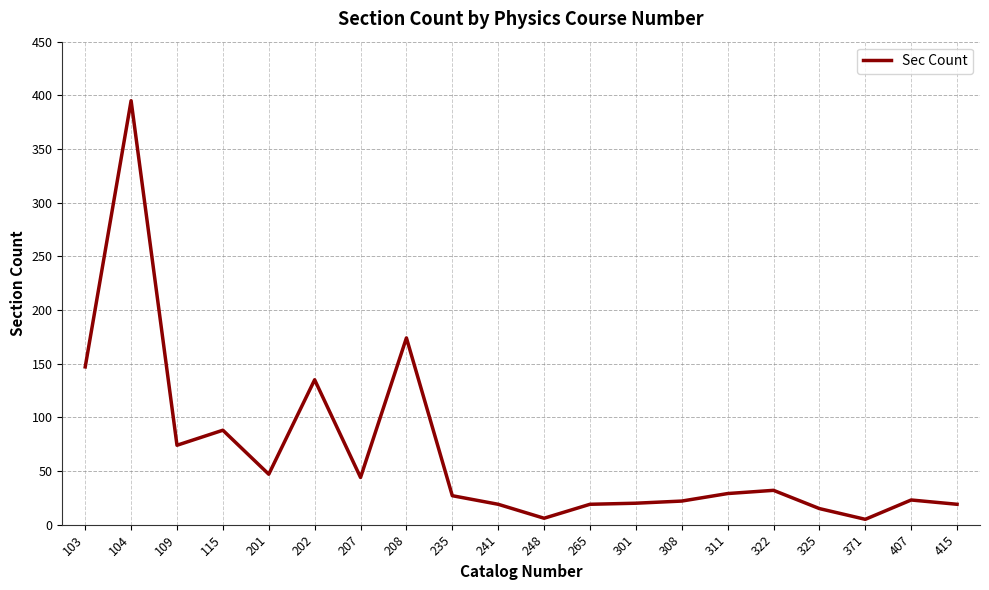

At which category does the data reach its first local valley?

109